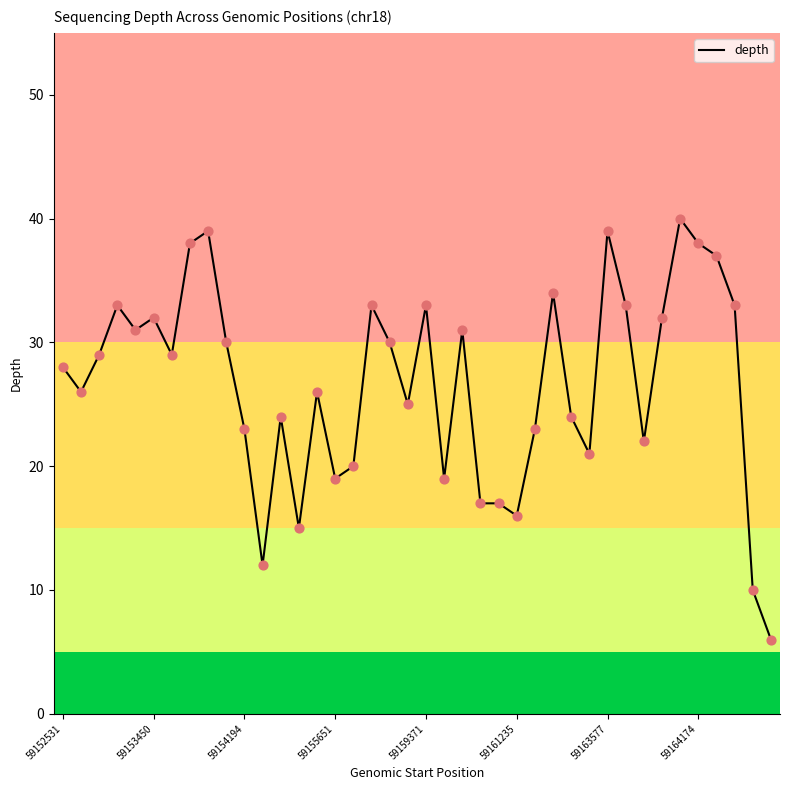

What is the difference between the maximum and minimum values?

34